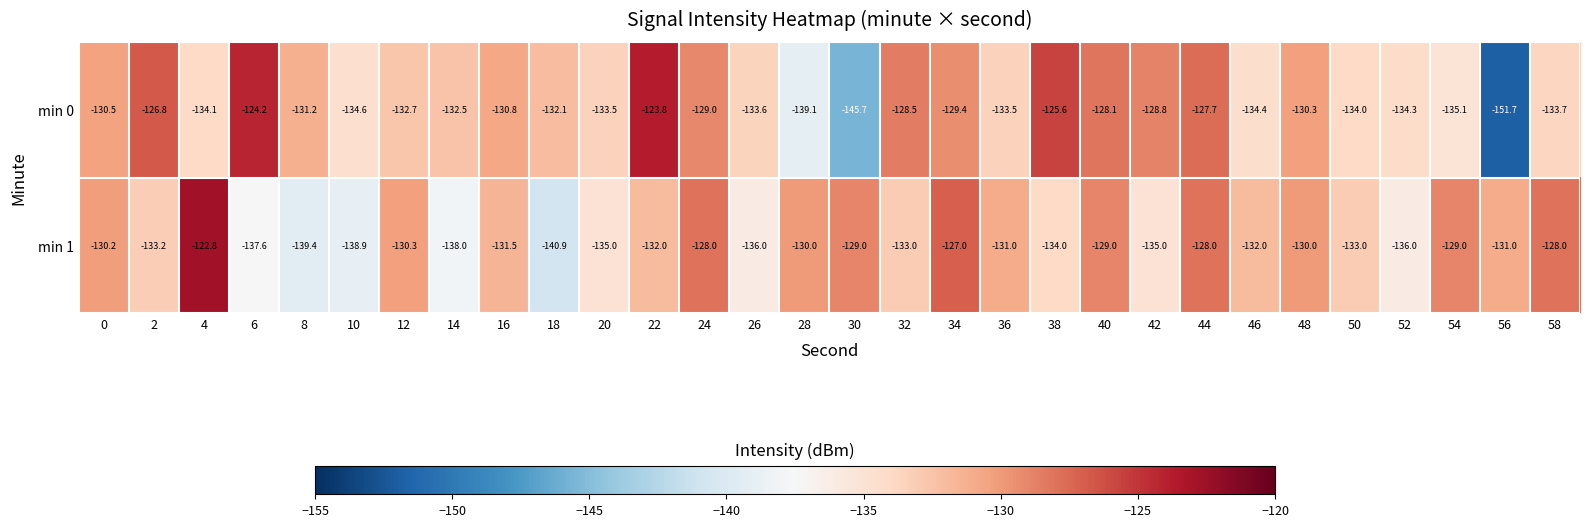

At 34, list the series in order from largest to smallest.

min 1, min 0